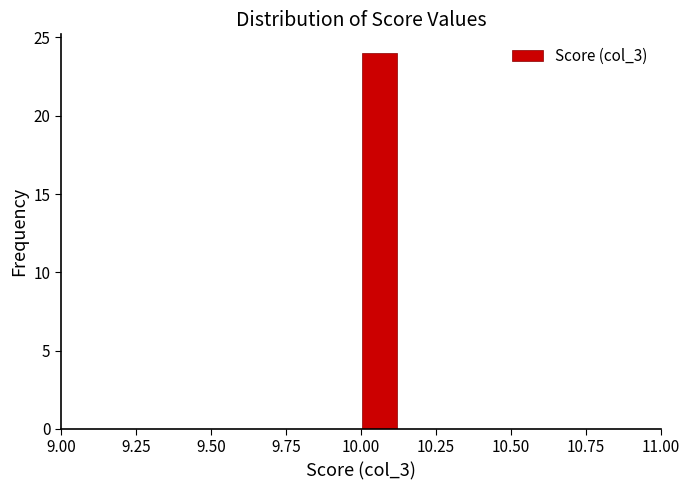

Read against the x-axis, roughly where is the centre of the tallest bar?

10.05